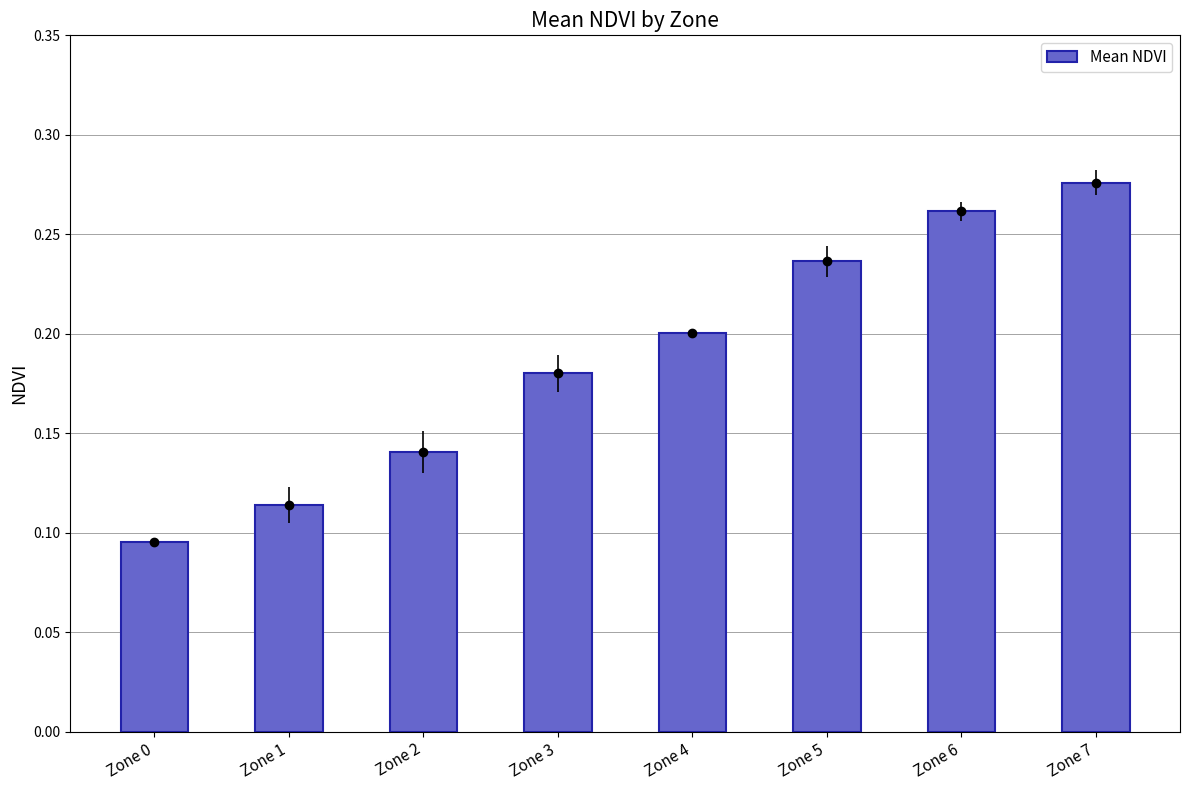

List the labels in order of value, smallest first.

Zone 0, Zone 1, Zone 2, Zone 3, Zone 4, Zone 5, Zone 6, Zone 7